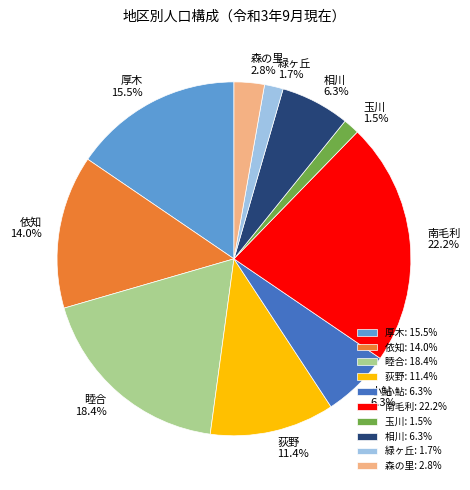

Combined, do 荻野 and 相川 account for over 50%?

No